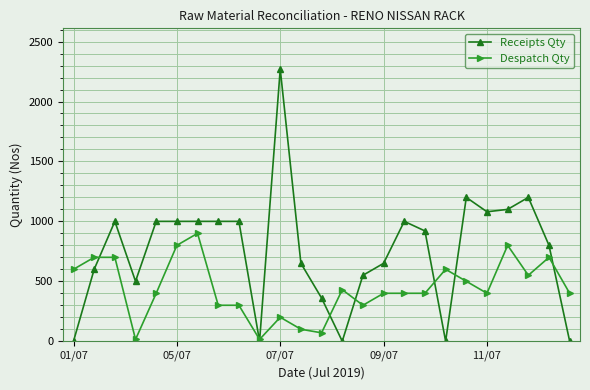

Which series has the largest total across all categories?

Receipts Qty